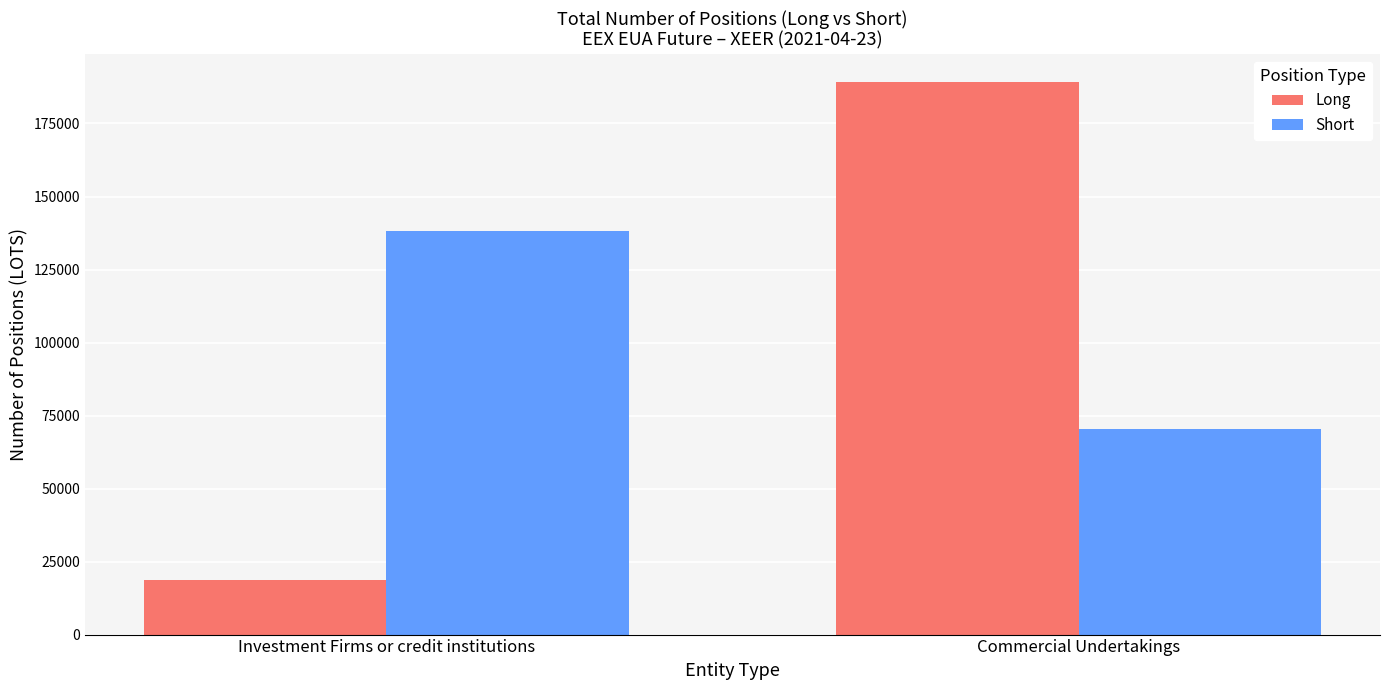

How many bars are there in each group?

2